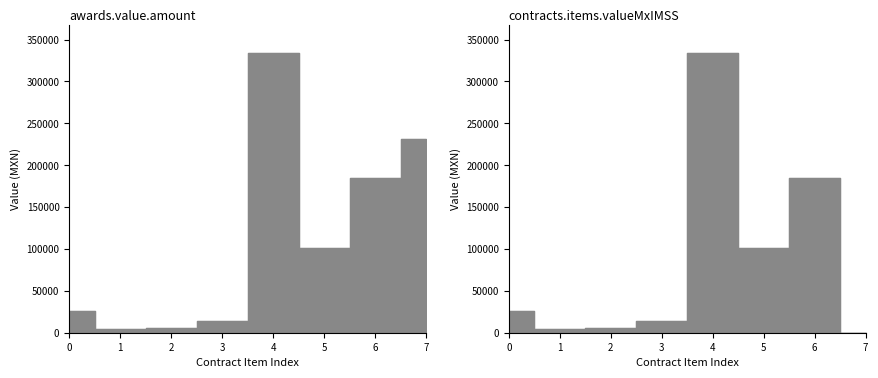

Does the chart have visible grid lines?

No